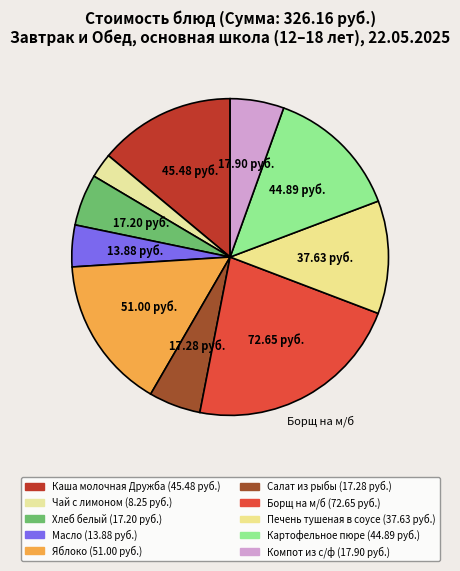

To the nearest percent, what is the difference between the Яблоко and Компот из с/ф slice percentages?

10%